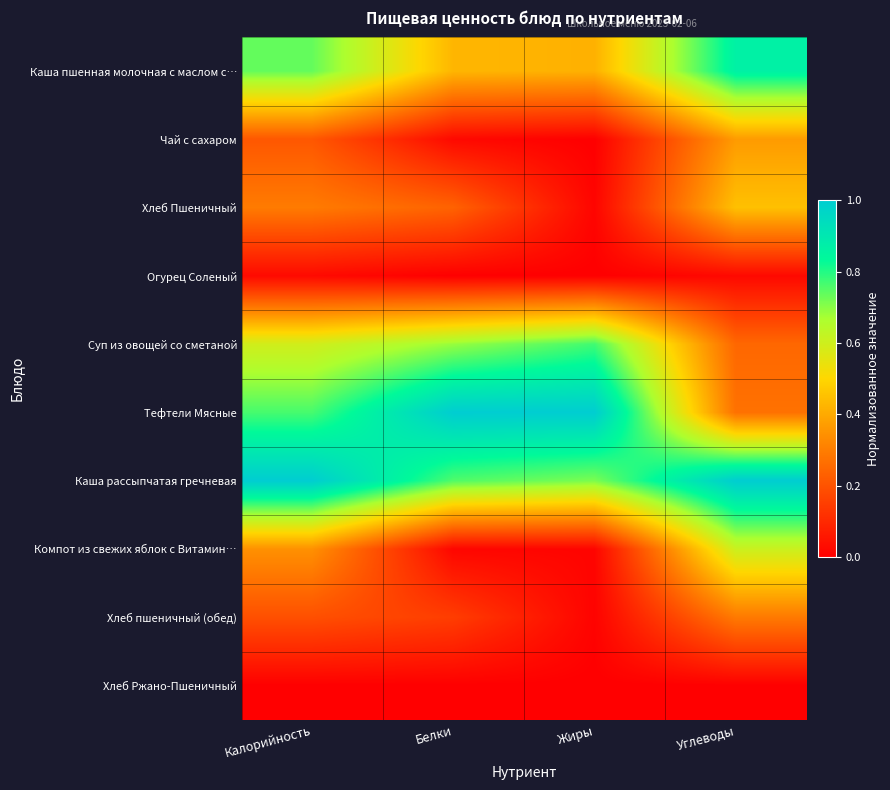

Reading left to right, what are all the values shown in this chart?

Каша пшенная молочная с маслом с…: Калорийность=0.7	Белки=0.4	Жиры=0.4	Углеводы=0.9
Чай с сахаром: Калорийность=0.2	Белки=0.0	Жиры=0.0	Углеводы=0.4
Хлеб Пшеничный: Калорийность=0.3	Белки=0.2	Жиры=0.0	Углеводы=0.5
Огурец Соленый: Калорийность=0.0	Белки=0.0	Жиры=0.0	Углеводы=0.0
Суп из овощей со сметаной: Калорийность=0.6	Белки=0.7	Жиры=0.8	Углеводы=0.2
Тефтели Мясные: Калорийность=0.8	Белки=1.0	Жиры=1.0	Углеводы=0.3
Каша рассыпчатая гречневая: Калорийность=1.0	Белки=0.8	Жиры=0.7	Углеводы=1.0
Компот из свежих яблок с Витамин…: Калорийность=0.3	Белки=0.0	Жиры=0.0	Углеводы=0.6
Хлеб пшеничный (обед): Калорийность=0.2	Белки=0.1	Жиры=0.0	Углеводы=0.3
Хлеб Ржано-Пшеничный: Калорийность=0.0	Белки=0.0	Жиры=0.0	Углеводы=0.0